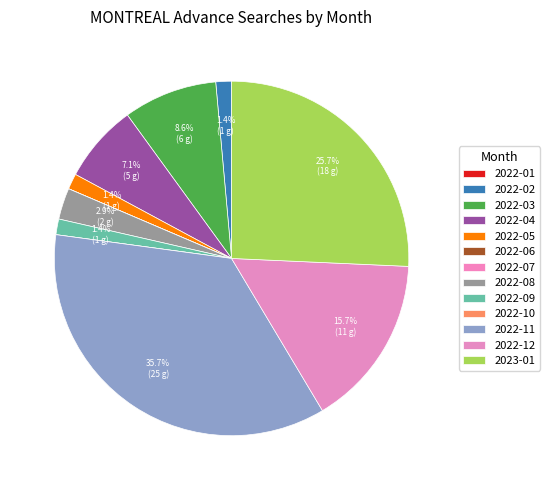

What is the largest slice in the pie chart?

2022-11